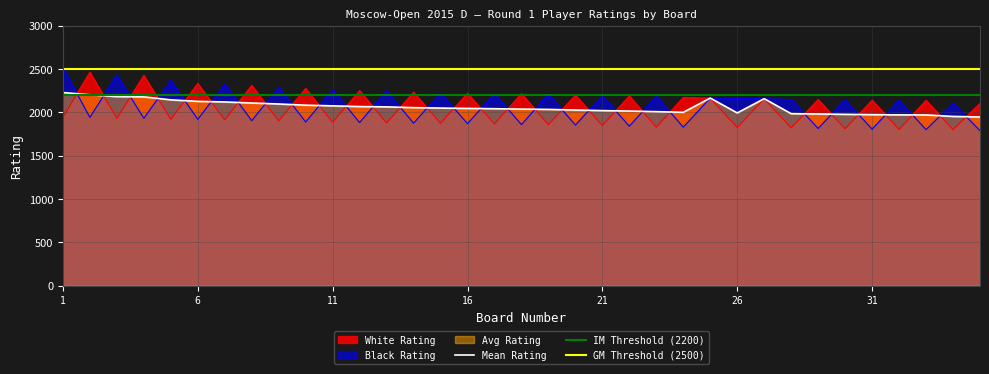

What is the highest value of the Black Rating series?

2514.0